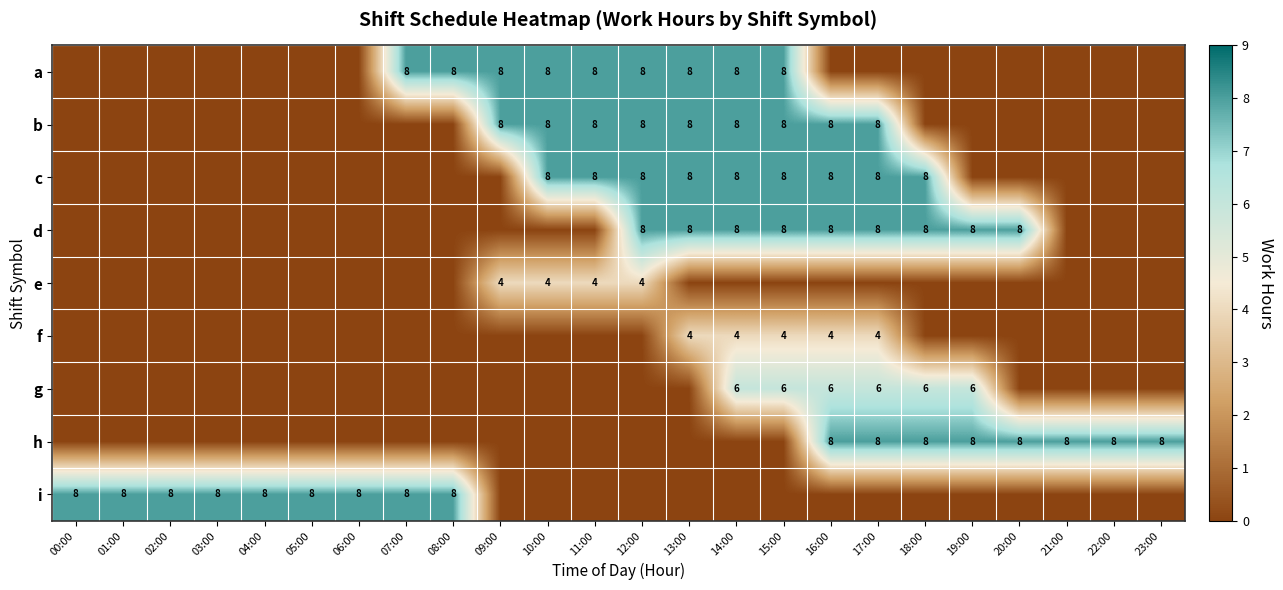

True or false: f has a value of 4 at 13:00.

True